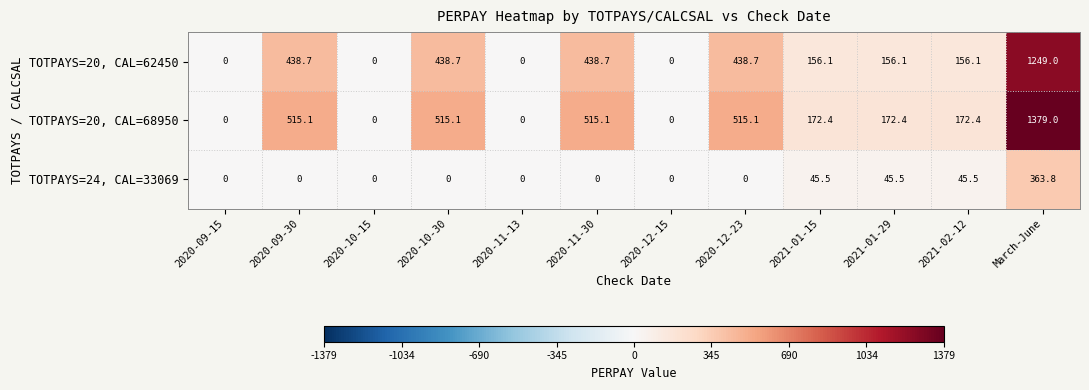

At how many categories does at least one series exceed 789?

1